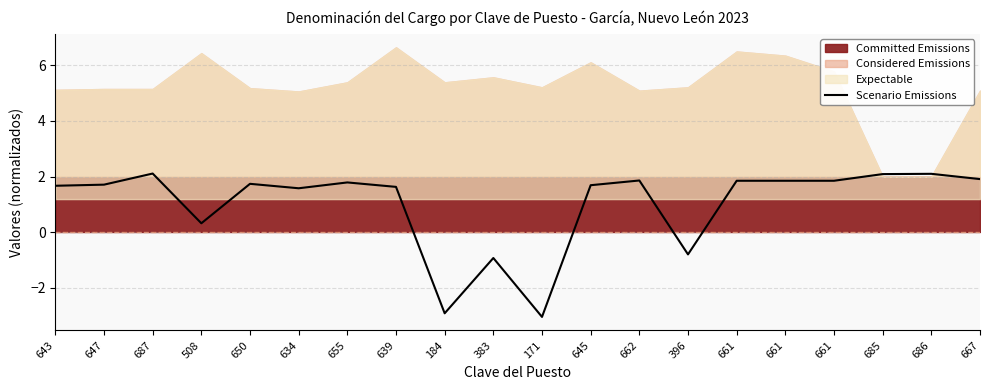

Where does the data first go above 1?

643